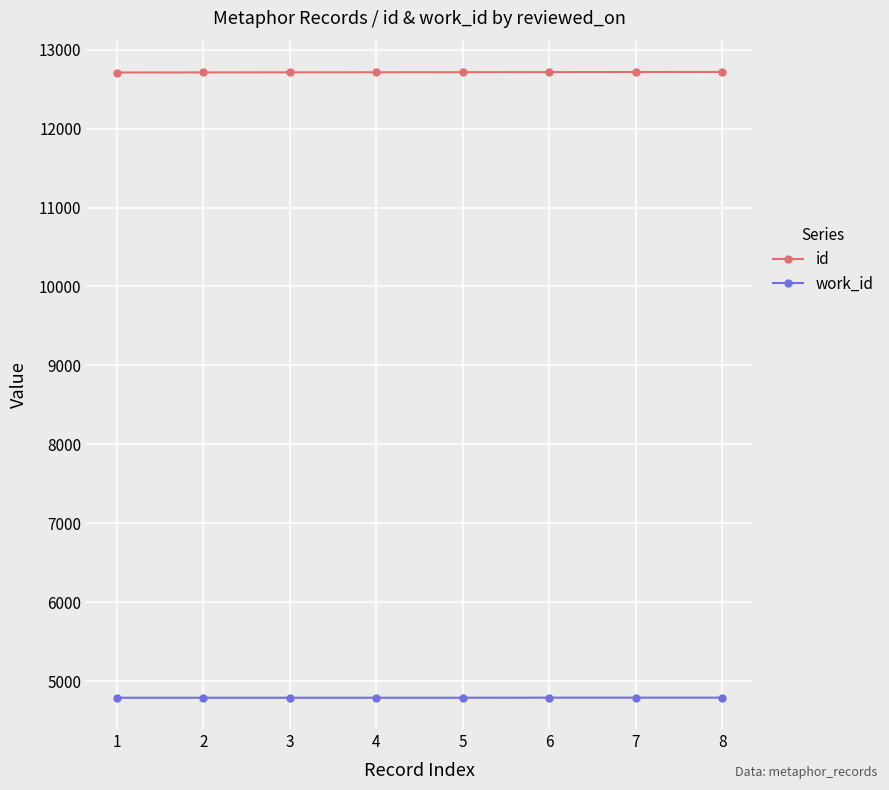

What is the highest value of the work_id series?

4791